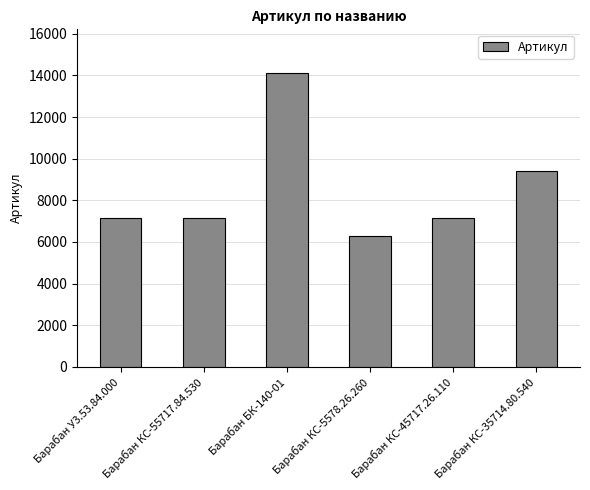

What is the value of the 4th bar from the left?

6301